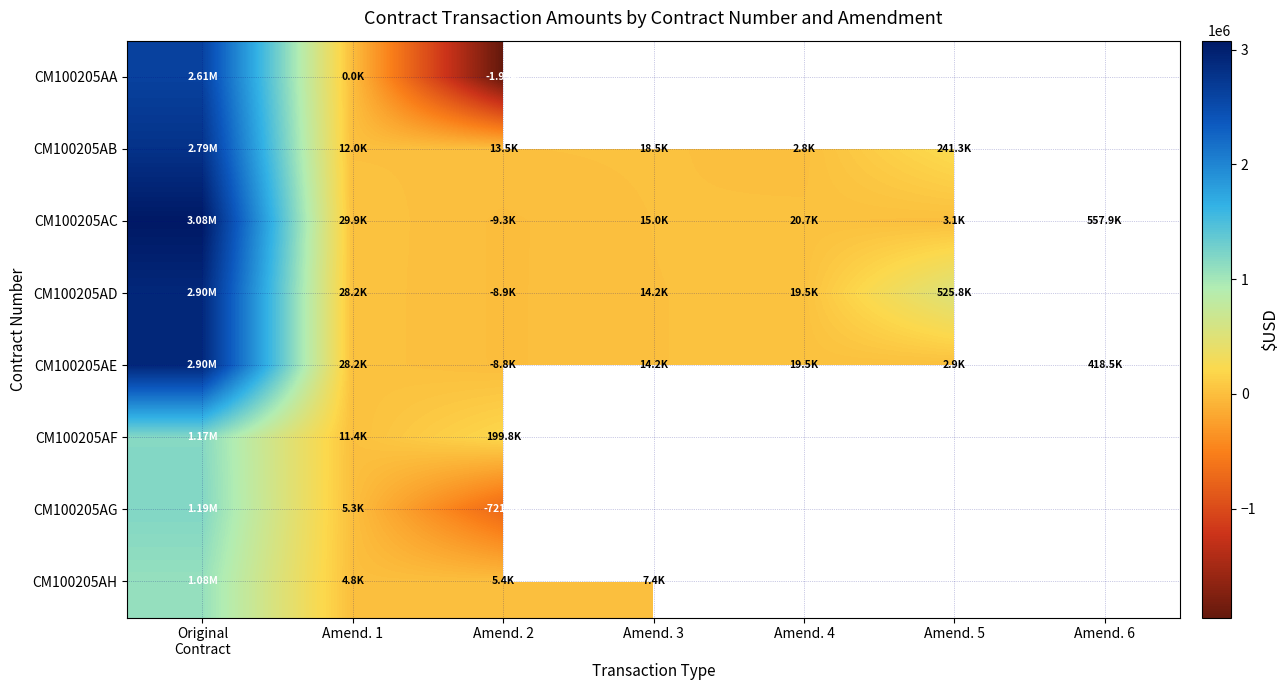

How many data points in CM100205AD are above 28166?

3